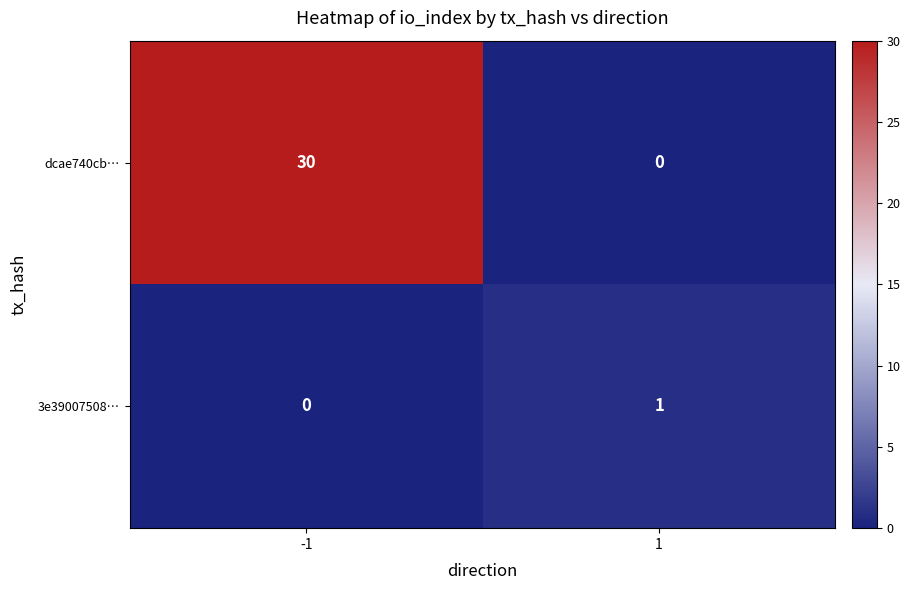

At 1, list the series in order from largest to smallest.

3e39007508…, dcae740cb…